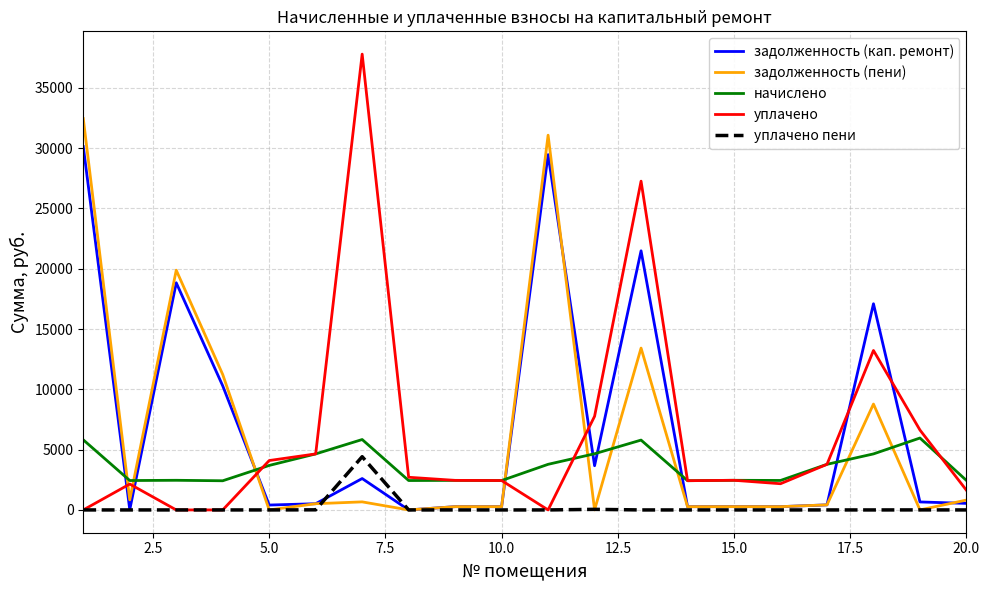

Which series has the widest spread of values?

уплачено